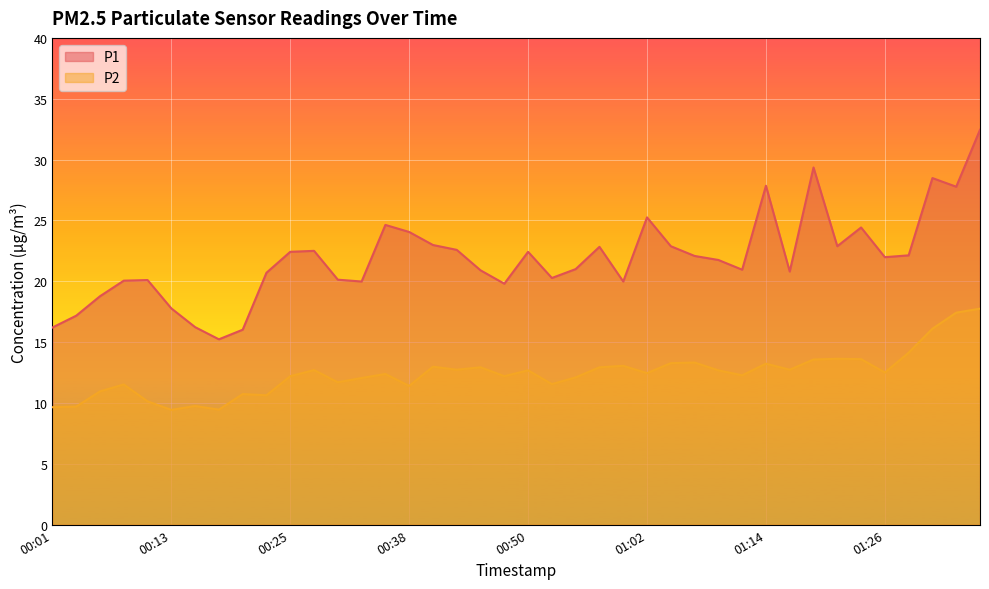

List the labels in order of P2 value, smallest first.

00:13, 00:18, 00:01, 00:03, 00:16, 00:11, 00:23, 00:21, 00:06, 00:38, 00:08, 00:52, 00:30, 00:33, 00:55, 00:25, 00:47, 01:12, 00:35, 01:02, 01:26, 00:50, 01:09, 00:28, 00:42, 01:16, 00:45, 00:57, 00:40, 00:59, 01:14, 01:04, 01:07, 01:19, 01:24, 01:21, 01:29, 01:31, 01:33, 01:36